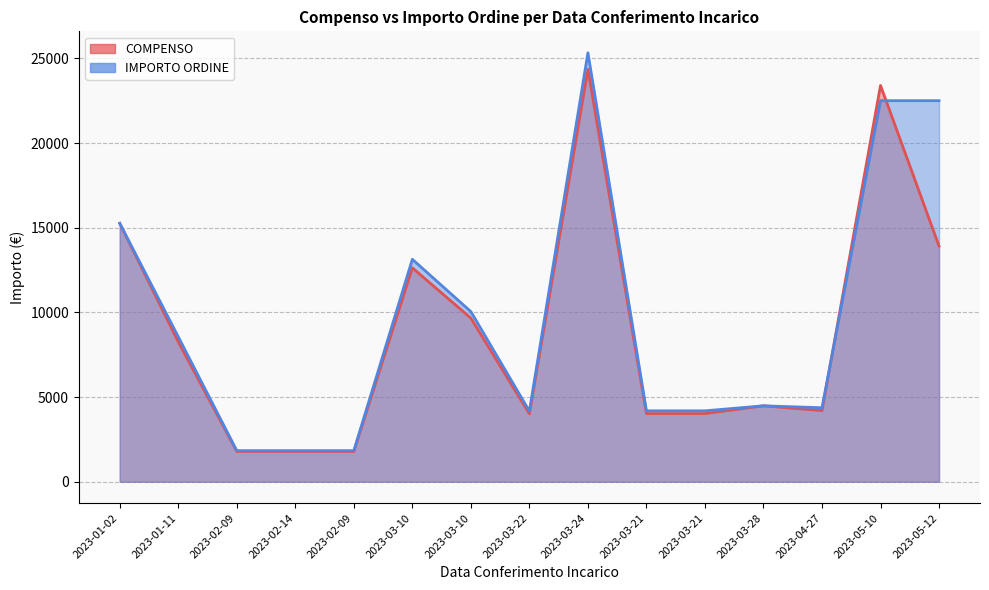

Is it true that IMPORTO ORDINE equals 5968.2 at 2023-01-02?

False